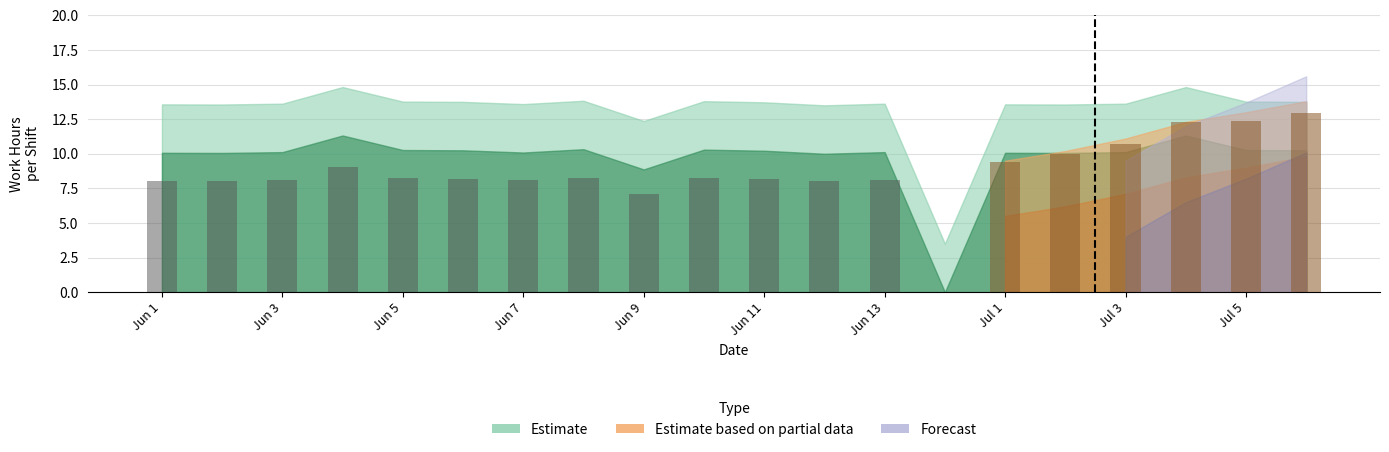

Does the chart contain any negative values?

No